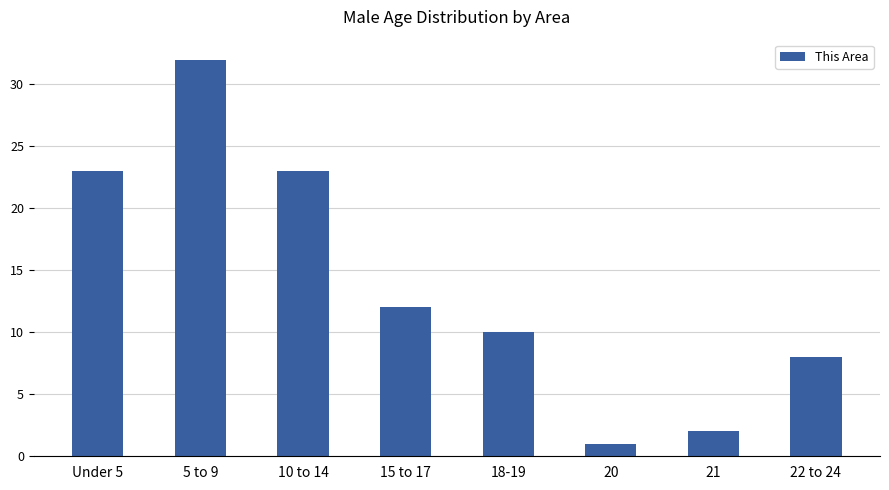

What is the change in value from Under 5 to 15 to 17?

-11